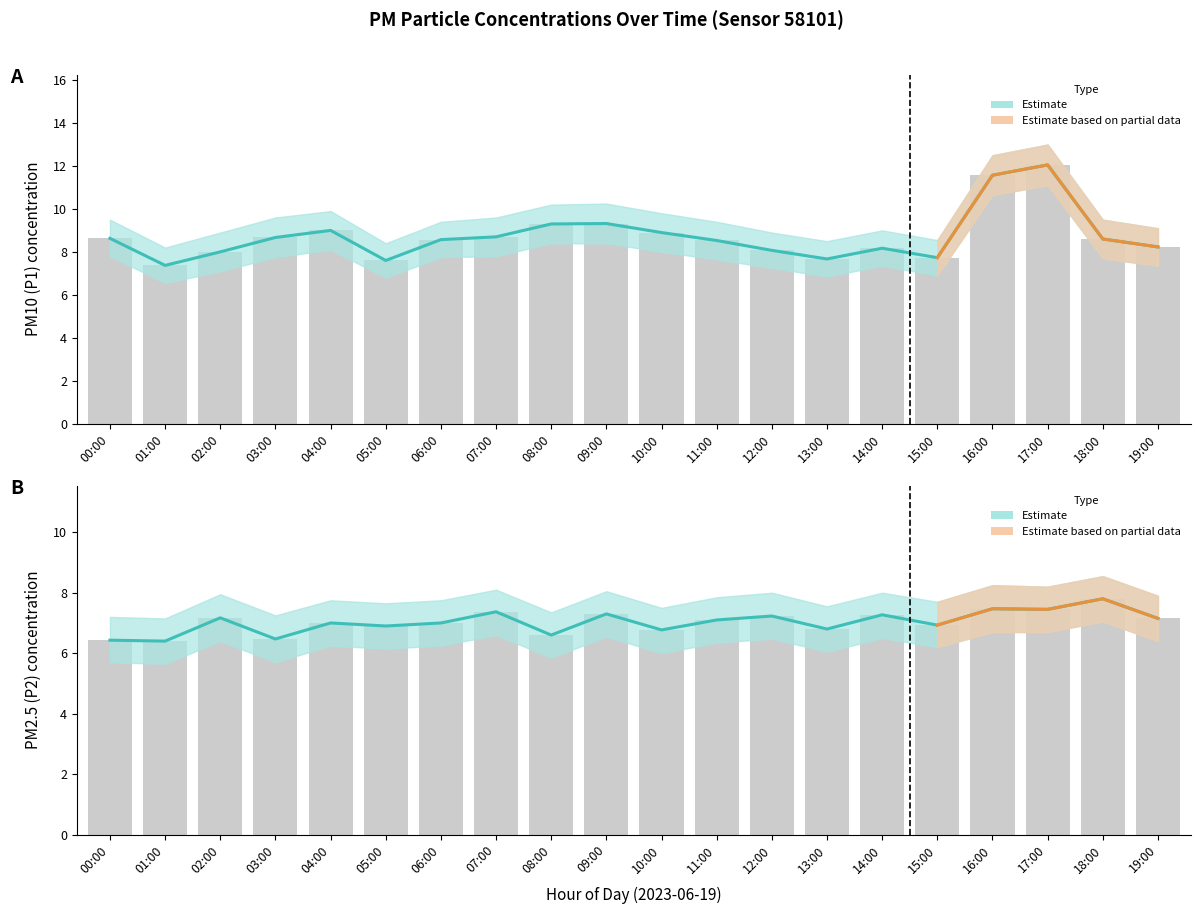

What is the spread (max minus min) of values at 16:00?

4.1